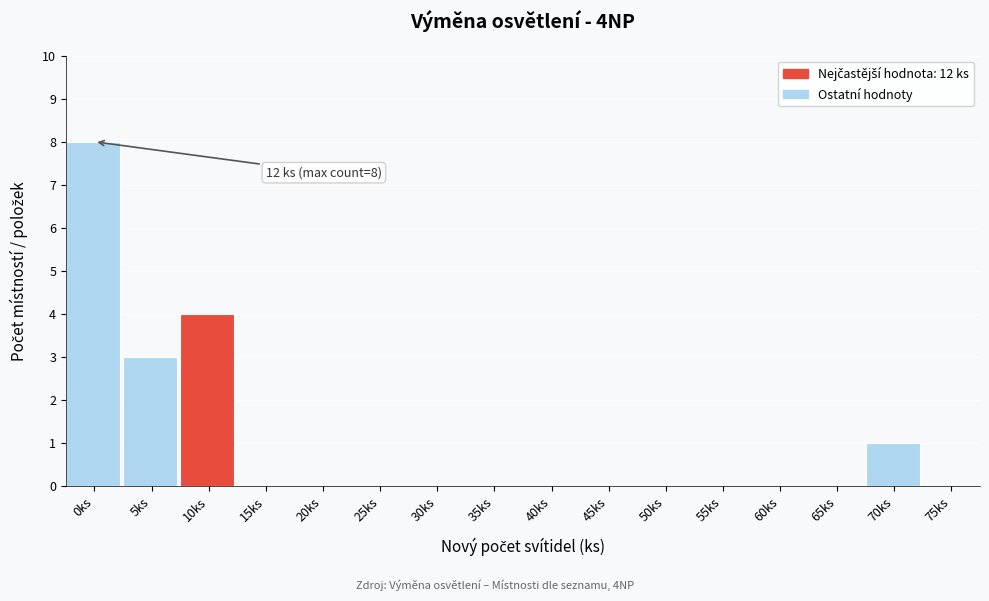

Reading left to right, list all the values displayed in this chart.

0ks=8	5ks=3	10ks=4	15ks=0	20ks=0	25ks=0	30ks=0	35ks=0	40ks=0	45ks=0	50ks=0	55ks=0	60ks=0	65ks=0	70ks=1	75ks=0